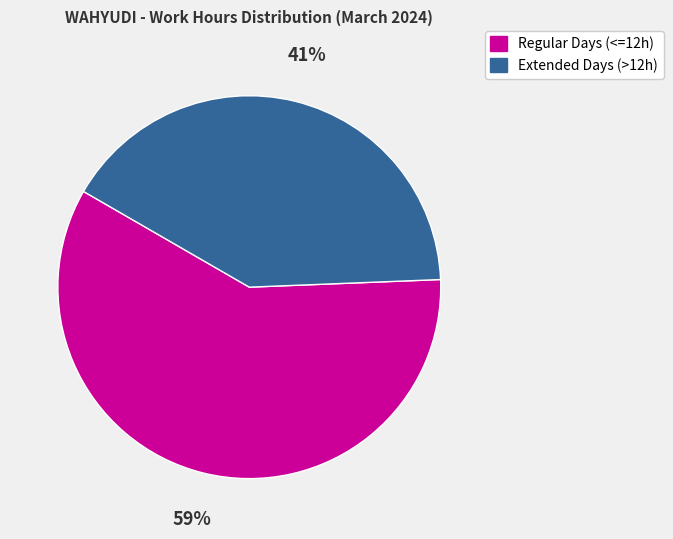

To the nearest percent, what is the average slice percentage?

50%